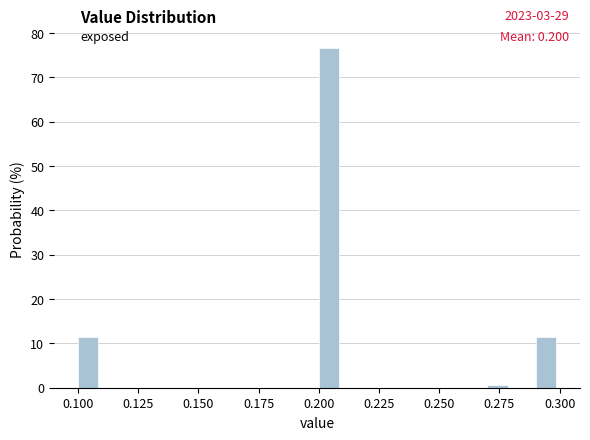

Around what value on the x-axis is the tallest bar? Give the approximate position of its centre, as read against the axis.

0.205